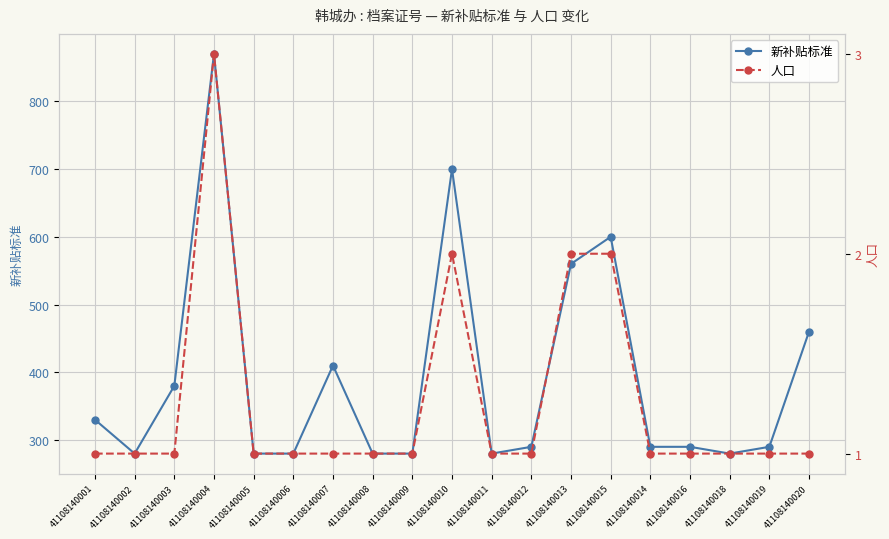

Between 41108140013 and 41108140016, which series saw the biggest shift?

新补贴标准